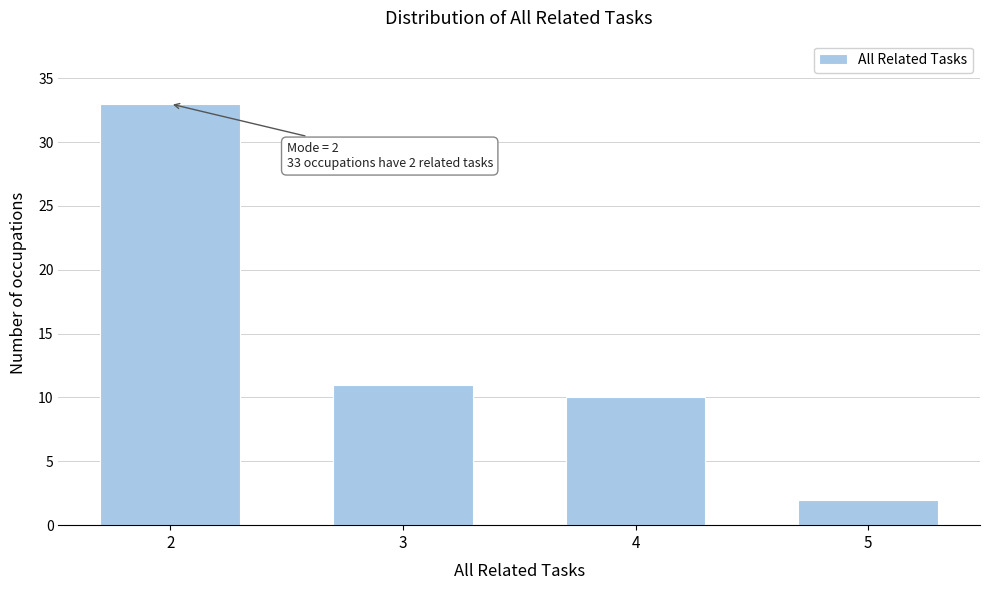

Reading right to left, extract all data points from this chart.

2	10	11	33